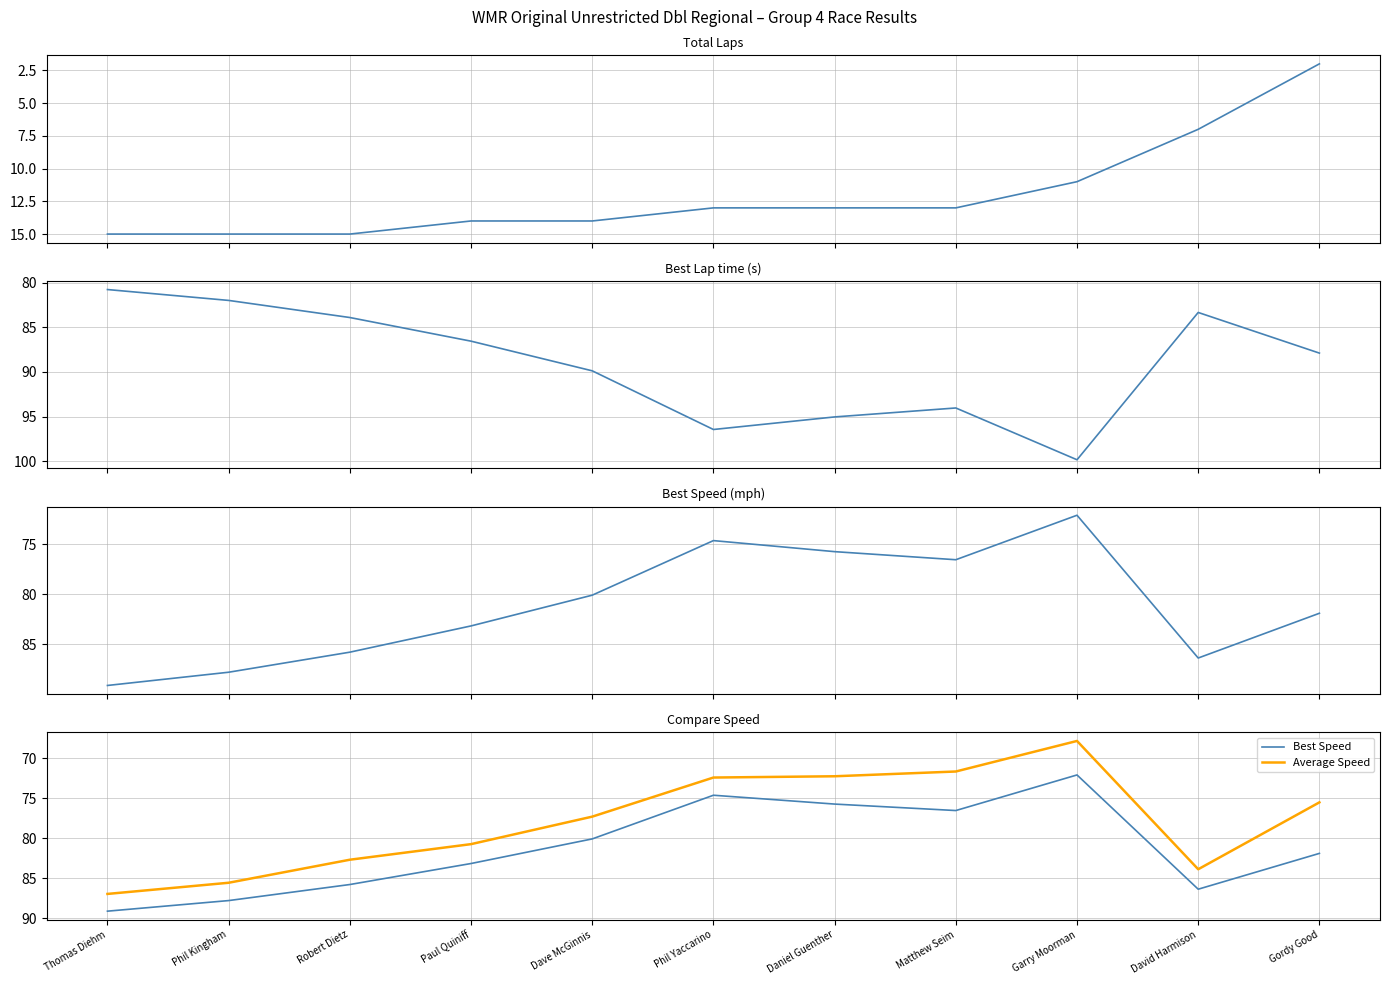

What is the difference between the highest and lowest values at Daniel Guenther?

82.0